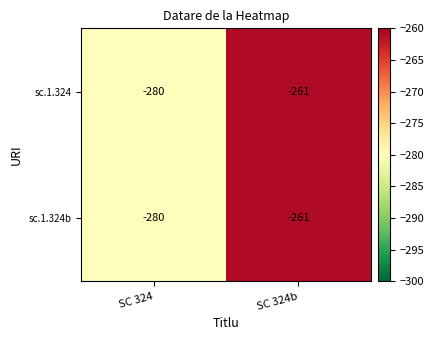

What is the sum of the sc.1.324 values at SC 324 and SC 324b?

-541